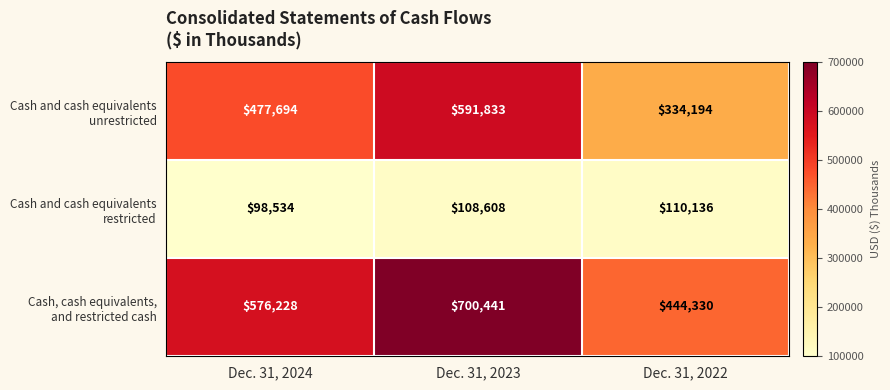

What is the difference between the highest and lowest values at Dec. 31, 2023?

591833